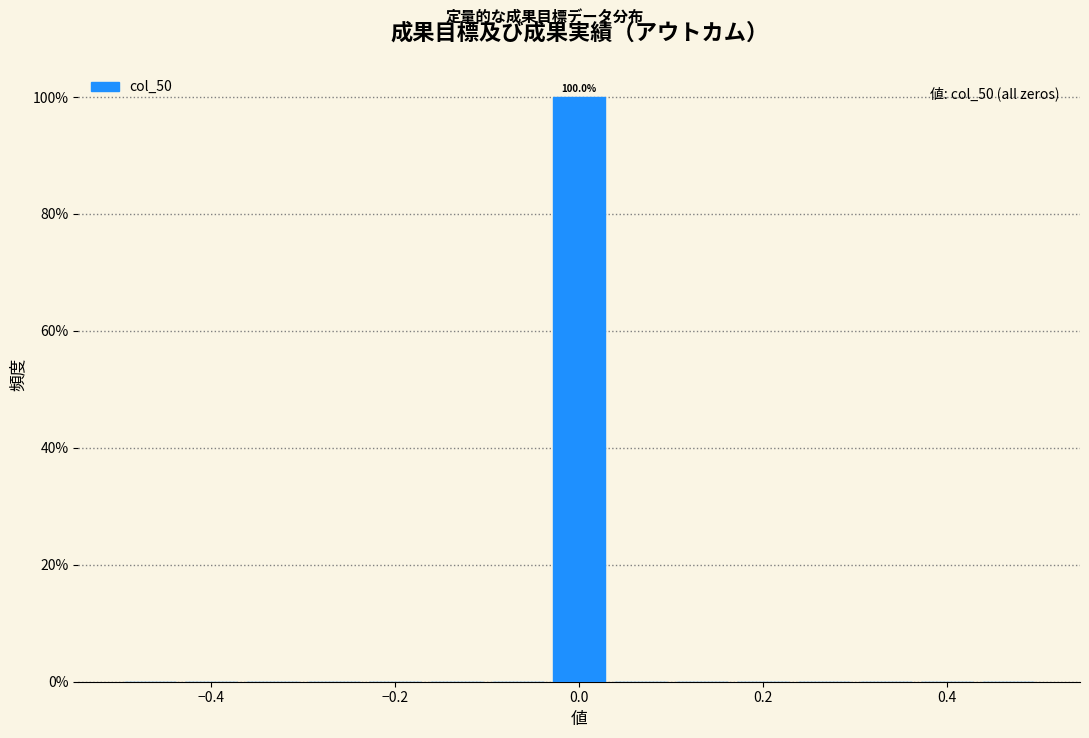

Read against the x-axis, roughly where is the centre of the tallest bar?

0.00